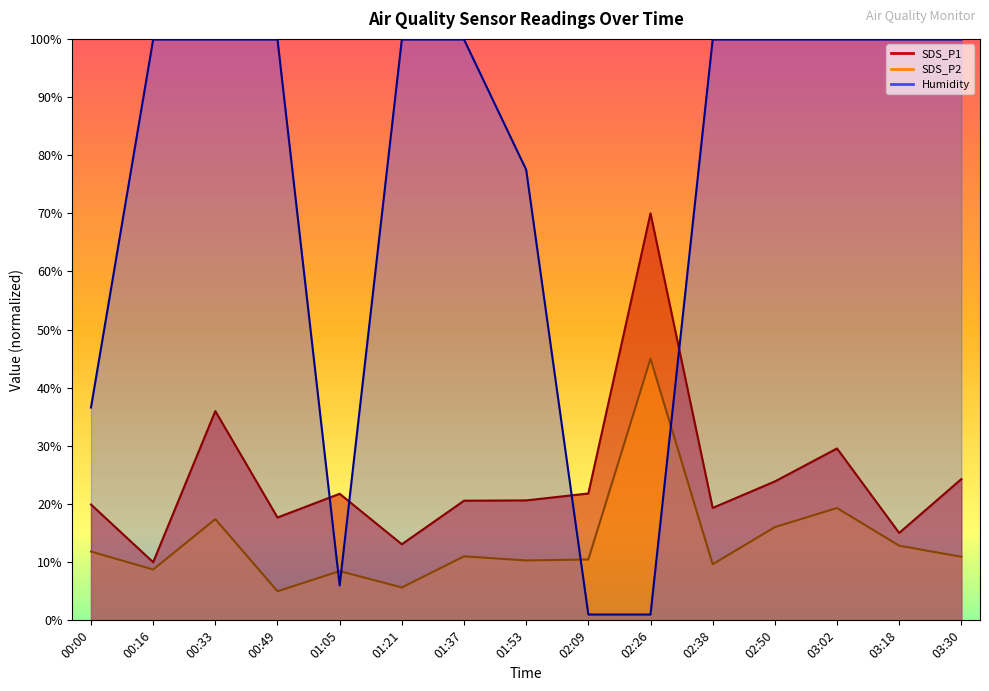

How many intersections are there between SDS_P2 and Humidity?

4